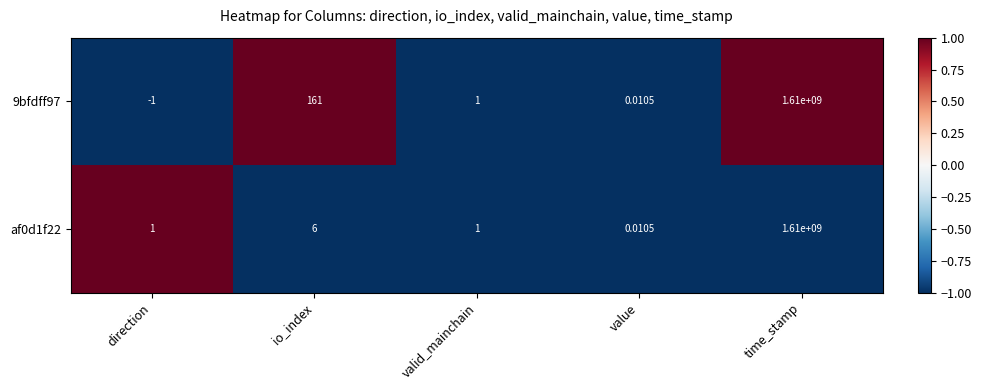

At how many categories does at least one series exceed 0?

5